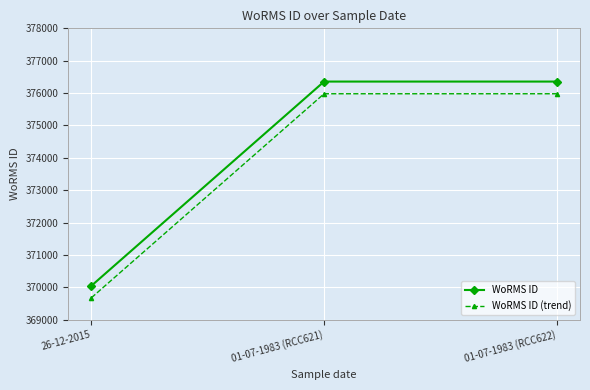

How many categories are shown in the chart?

3